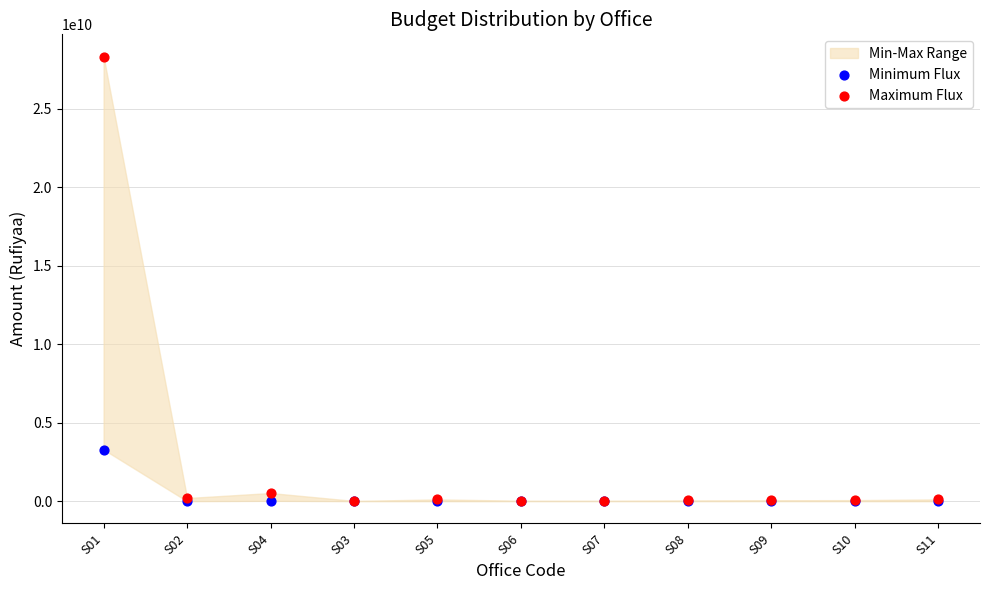

Across all series, what Y value is closest to 14154587176?

3286252892